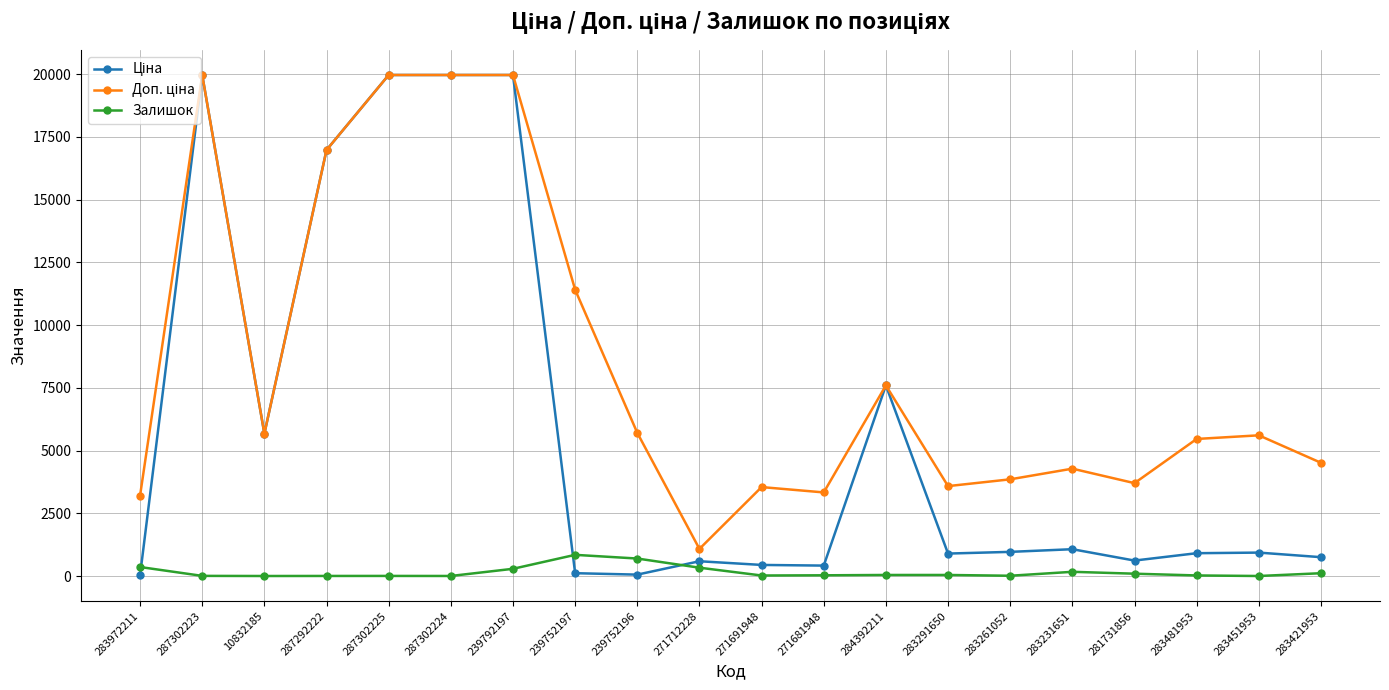

What value does the Залишок series have at 287302224?

3.0